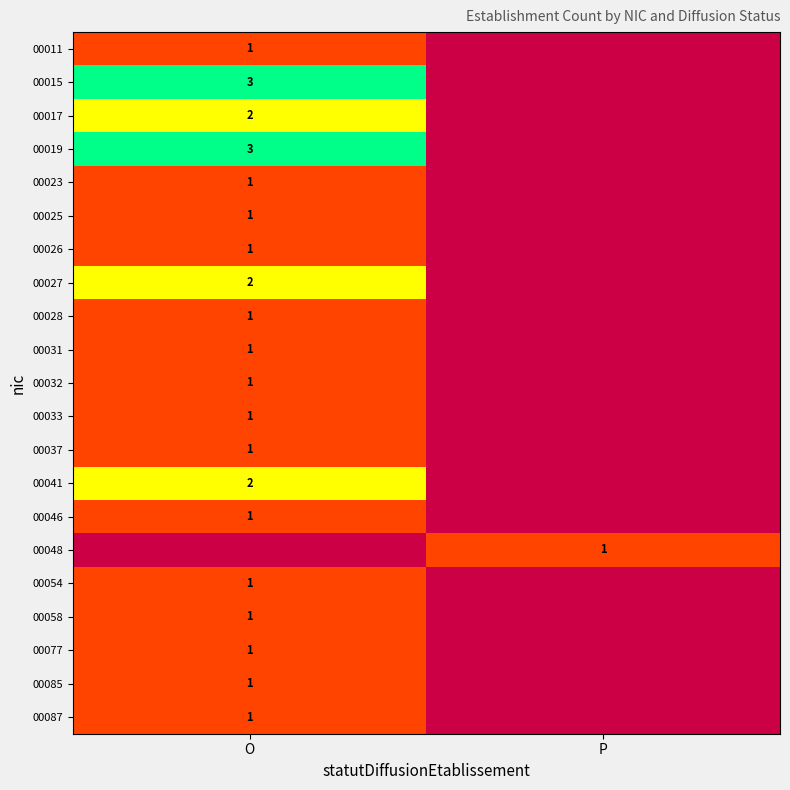

What is the difference between the highest and lowest values at P?

1